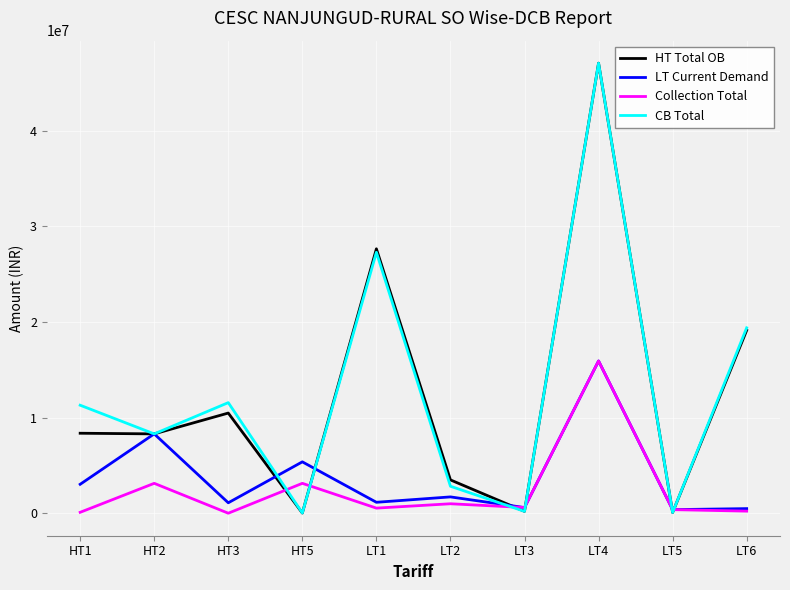

Where is CB Total nearest to the value 23554473?

LT1